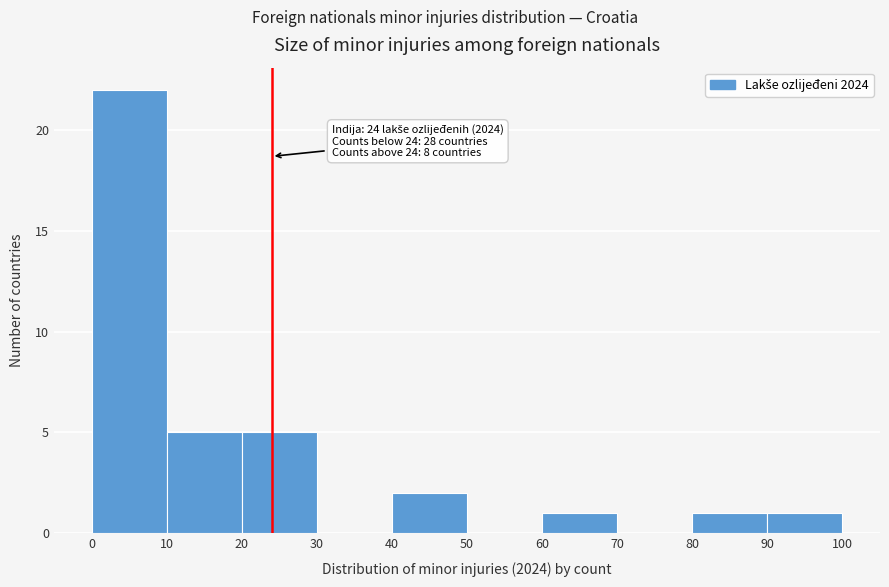

Over which range of the x-axis is the bar tallest?

0 to 10